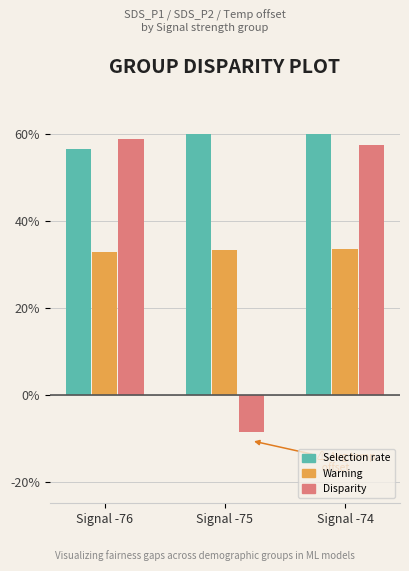

How many groups of bars are there?

3